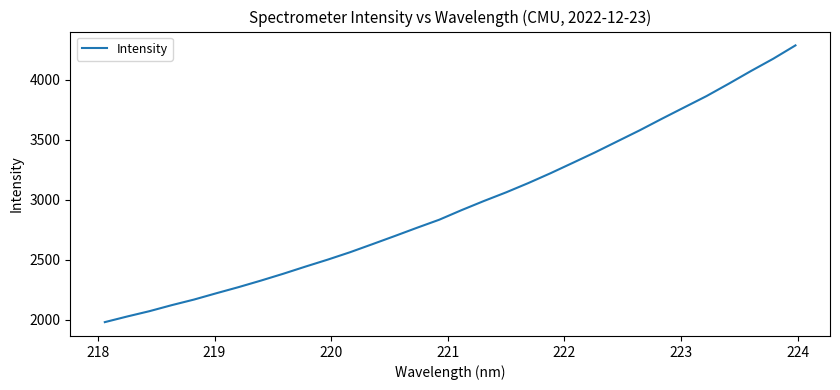

Count the number of data series in this chart.

1